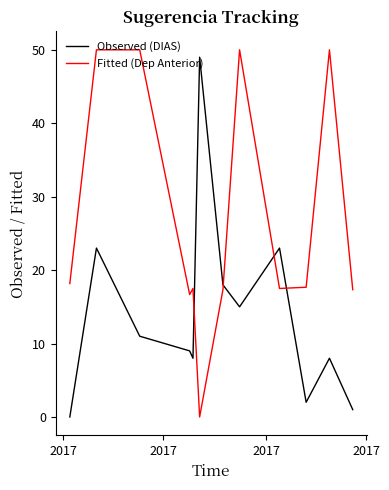

Rank the series by their average value, from highest to lowest.

Fitted (Dep Anterior), Observed (DIAS)